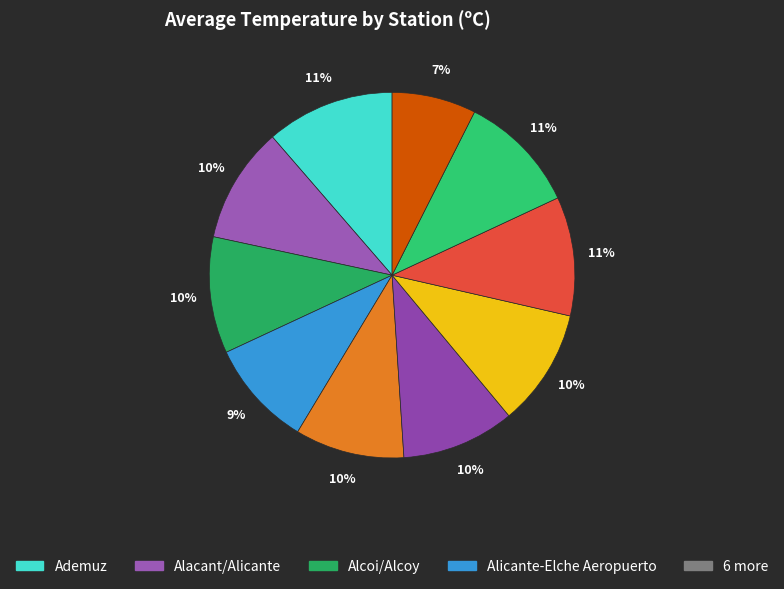

How many segments does this pie chart have?

10